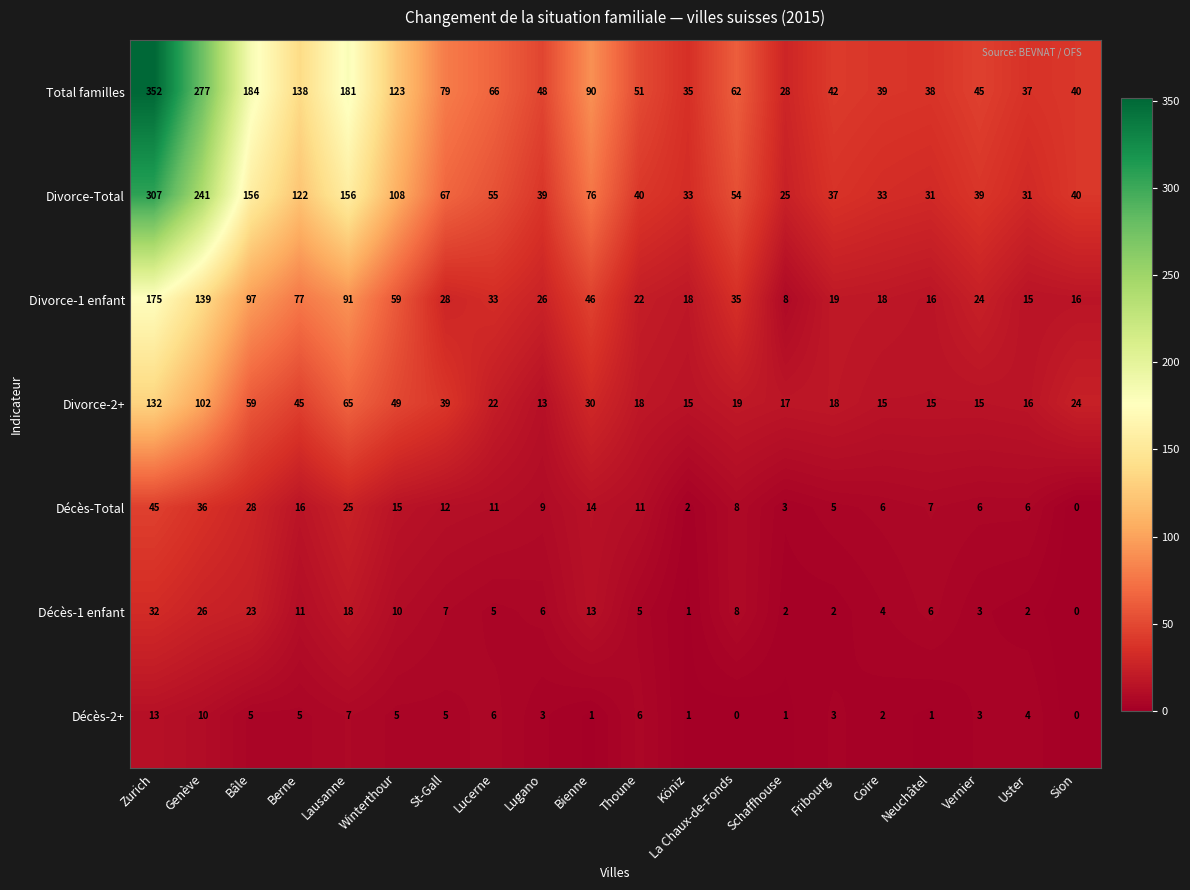

At how many categories does at least one series exceed 104?

6